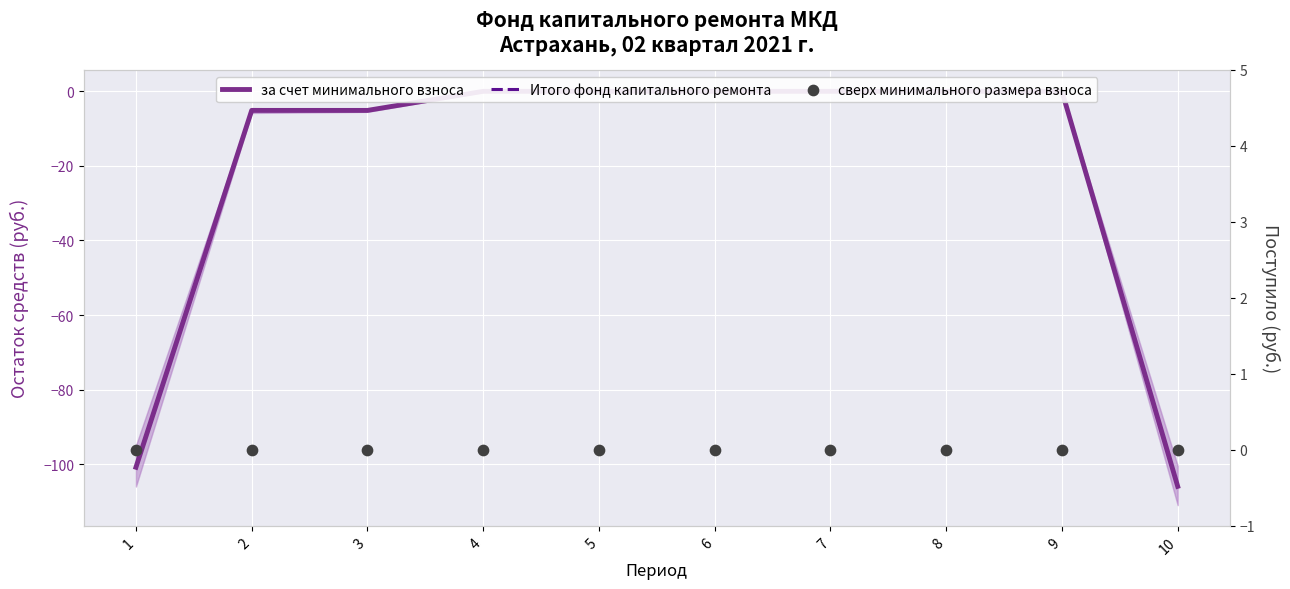

Which series contains the lowest Y value?

за счет минимального взноса